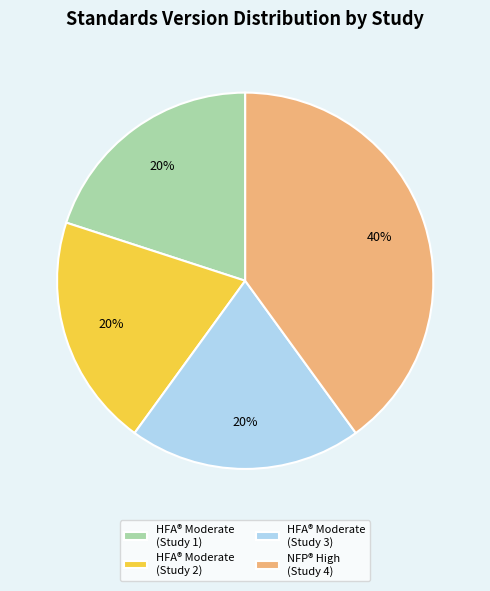

True or false: HFA® Moderate (Study 2) accounts for 26% of the total.

False